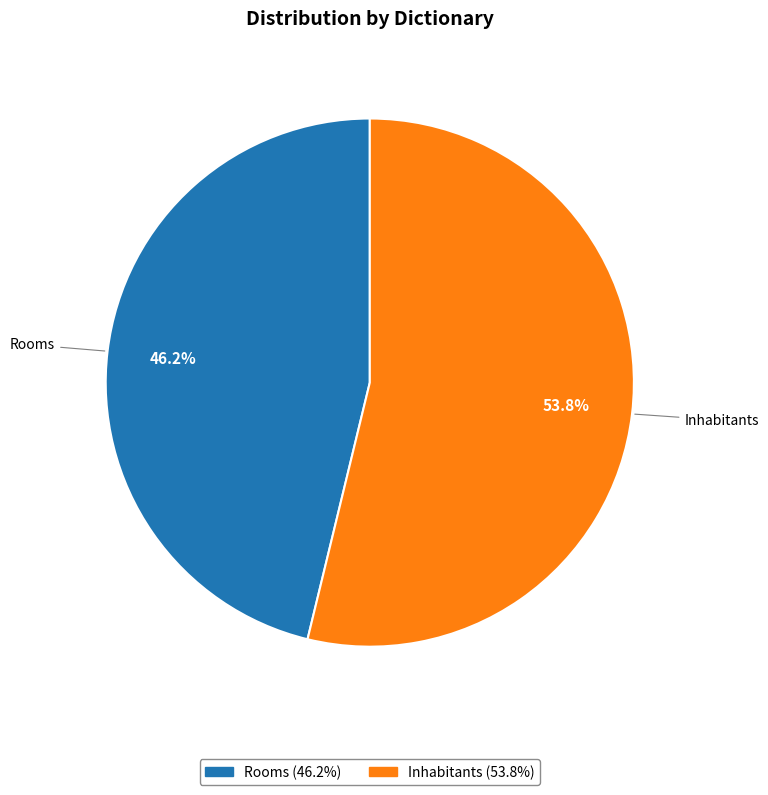

What is the total percentage of Inhabitants and Rooms?

100.0%